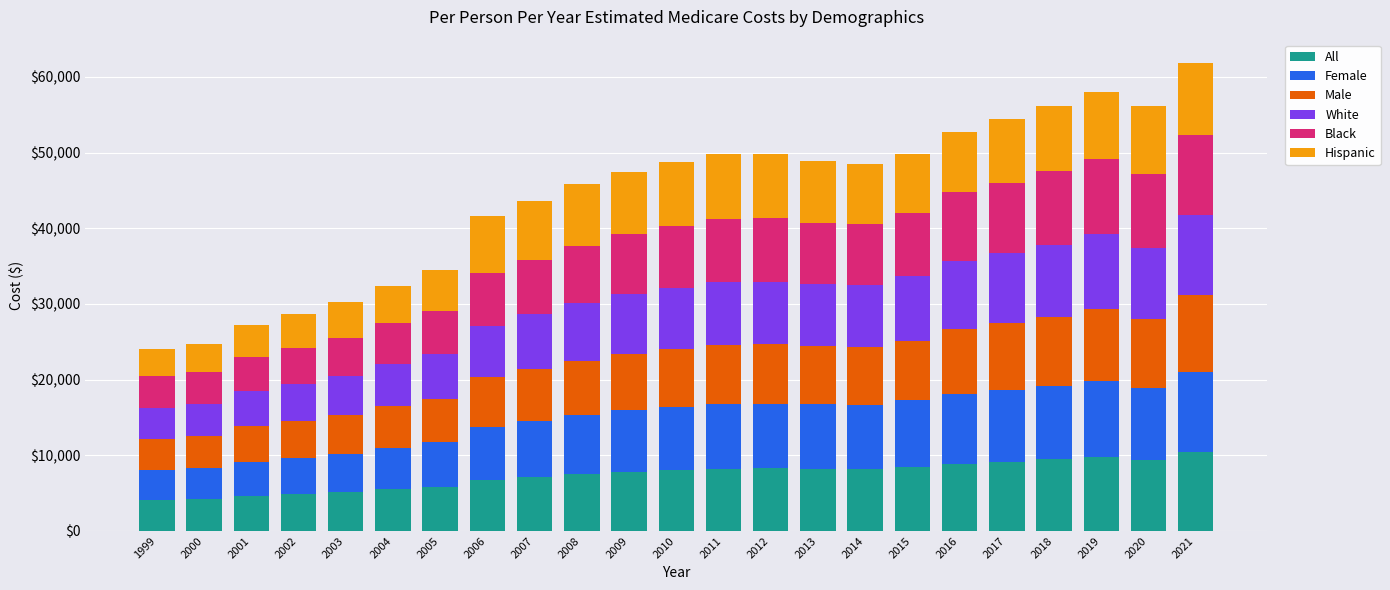

What is the total value across all series at 2020?

56149